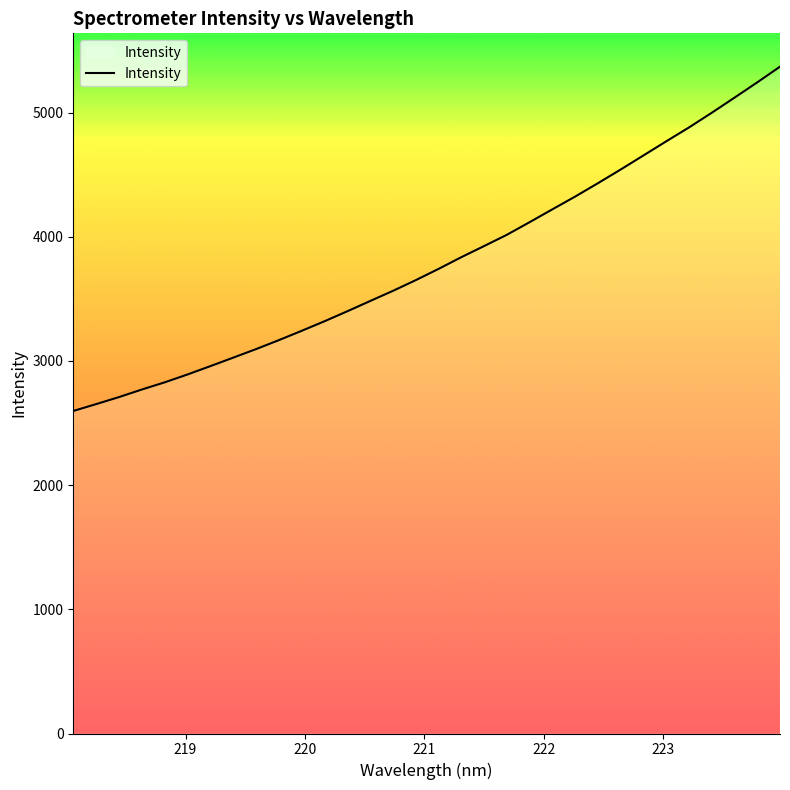

What is the smallest value displayed?

2597.0